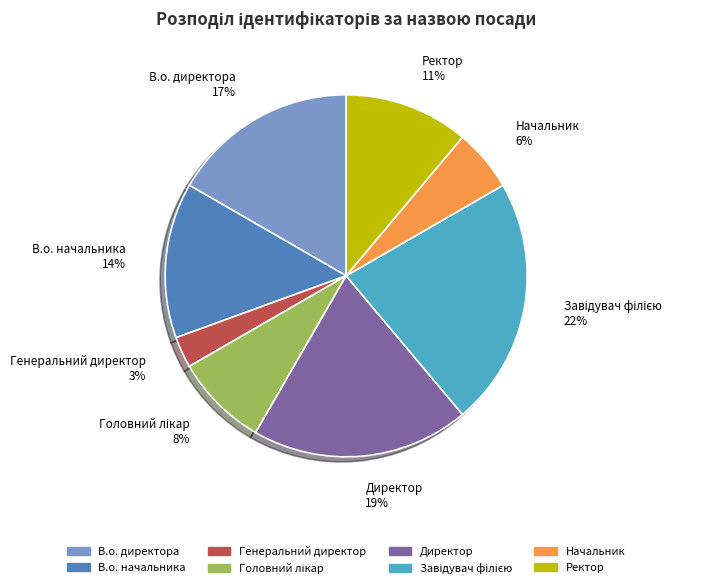

What is the ratio of the value at Начальник to the value at В.о. начальника?

0.4